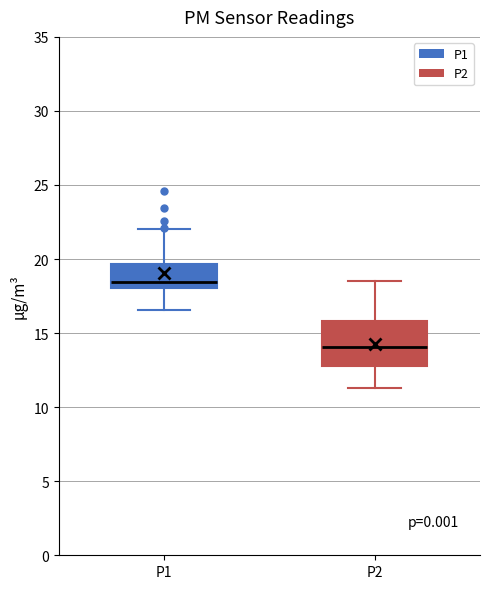

Reading left to right, read every box against the y-axis: the position of its median line, the range the box covers, and the ends of its whiskers. The values are not printed on the chart, so give them approximately, as read against the axis.

P1: median 18.5, box 18.0 to 19.5, whiskers 16.5 to 22.0
P2: median 14.0, box 13.0 to 16.0, whiskers 11.5 to 18.5